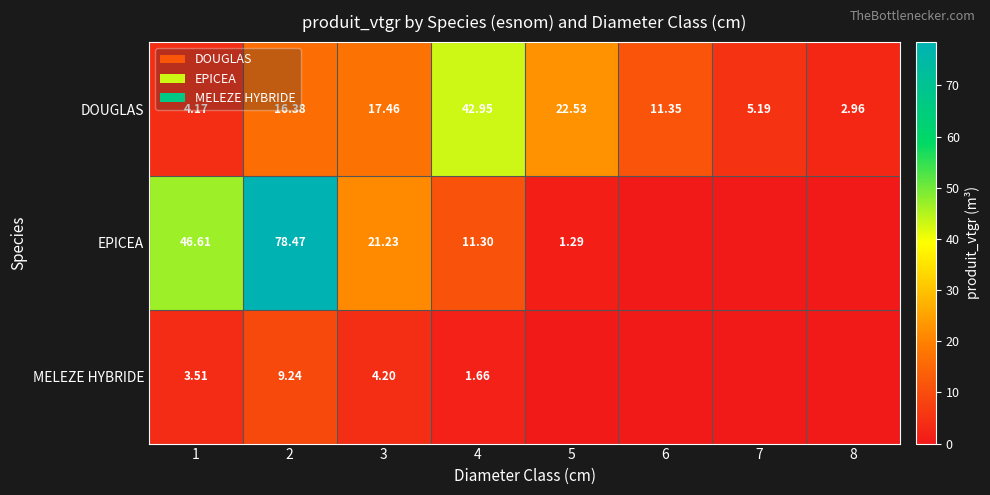

What is the difference between the highest and lowest values at 5?

22.5